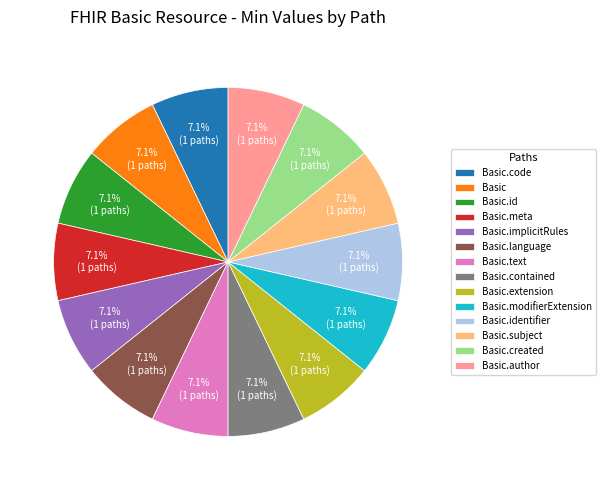

Is there any slice that represents more than half of the pie?

No